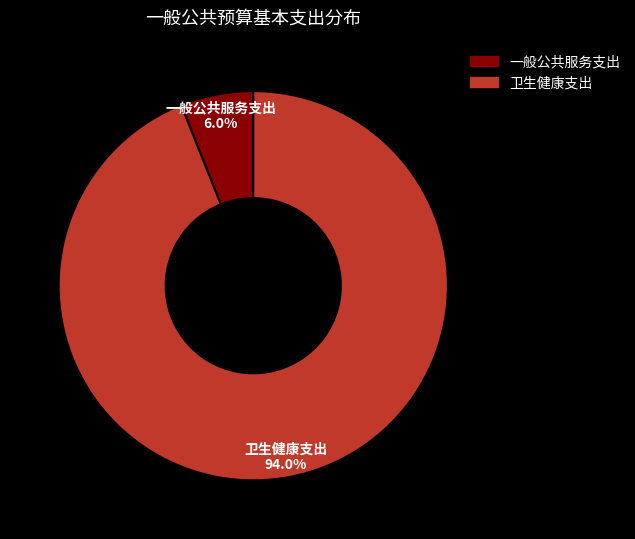

To the nearest percent, what percentage of the pie is 一般公共服务支出?

6%